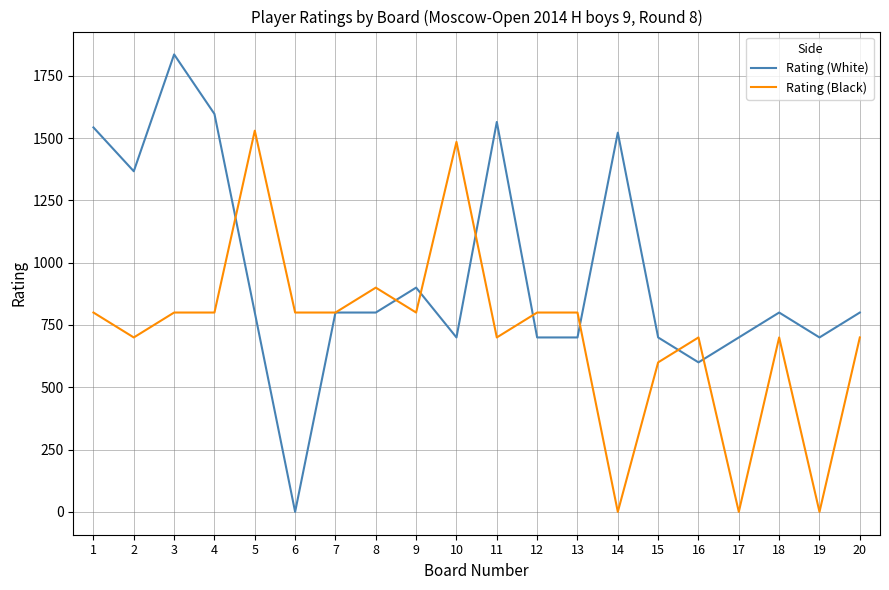

True or false: Rating (Black) has more than 1 points higher than both neighbors.

True